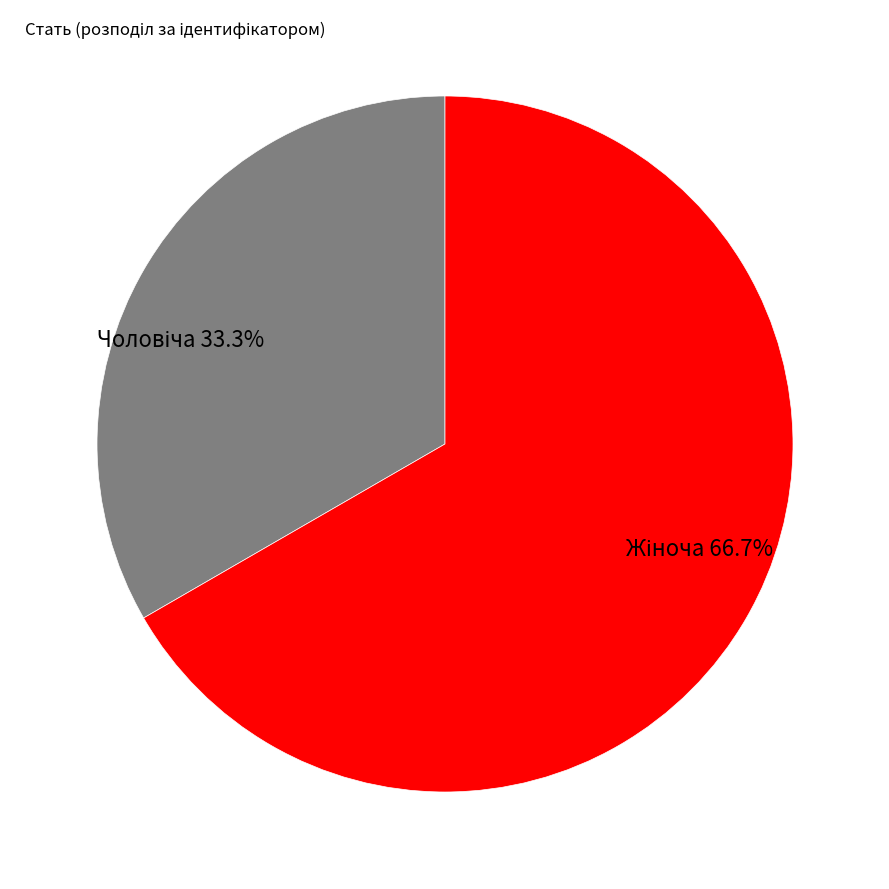

Is there a majority slice in this chart?

Yes